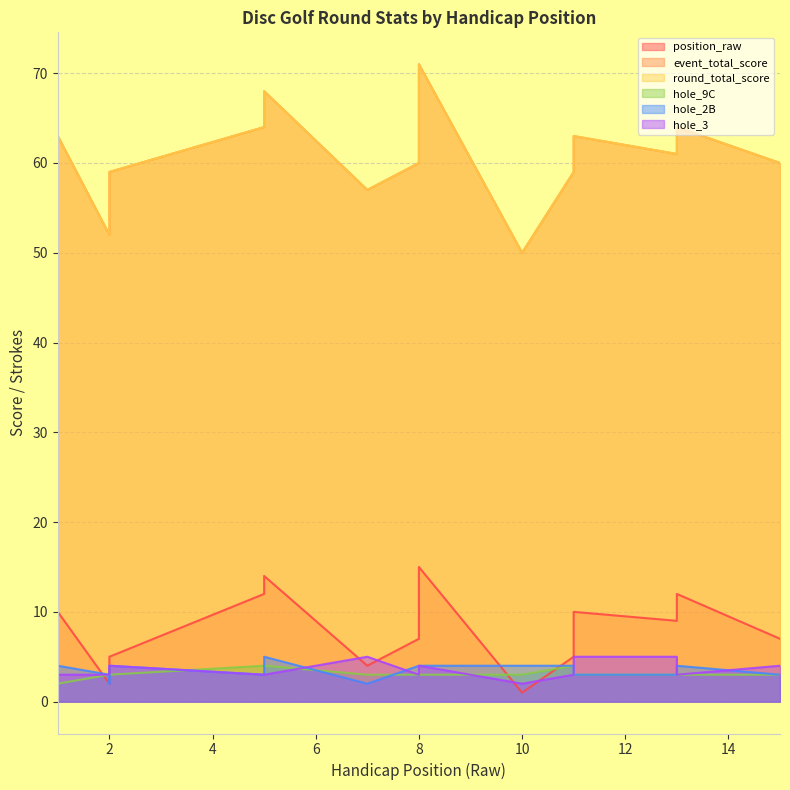

Reading right to left, transcribe all the data shown in this chart.

position_raw: 7	12	9	10	5	1	15	7	4	14	12	5	3	2	10
event_total_score: 60	64	61	63	59	50	71	60	57	68	64	59	55	52	63
round_total_score: 60	64	61	63	59	50	71	60	57	68	64	59	55	52	63
hole_9C: 3	3	3	3	4	3	3	3	3	4	4	3	3	3	2
hole_2B: 3	4	3	3	4	4	4	4	2	5	3	4	2	3	4
hole_3: 4	3	5	5	3	2	4	3	5	3	3	4	3	3	3